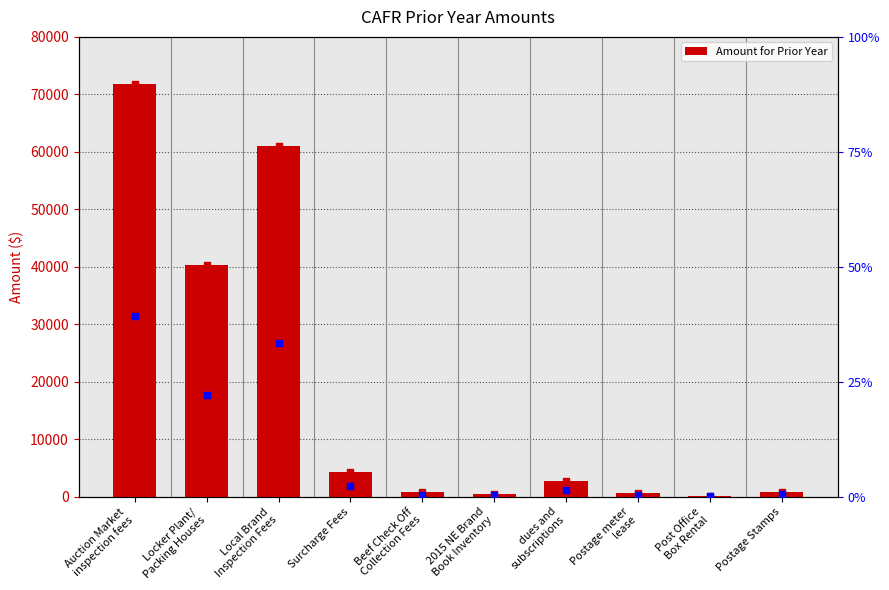

Approximately how many times larger is the value at Postage Stamps compared to Postage meter
lease?

1.4